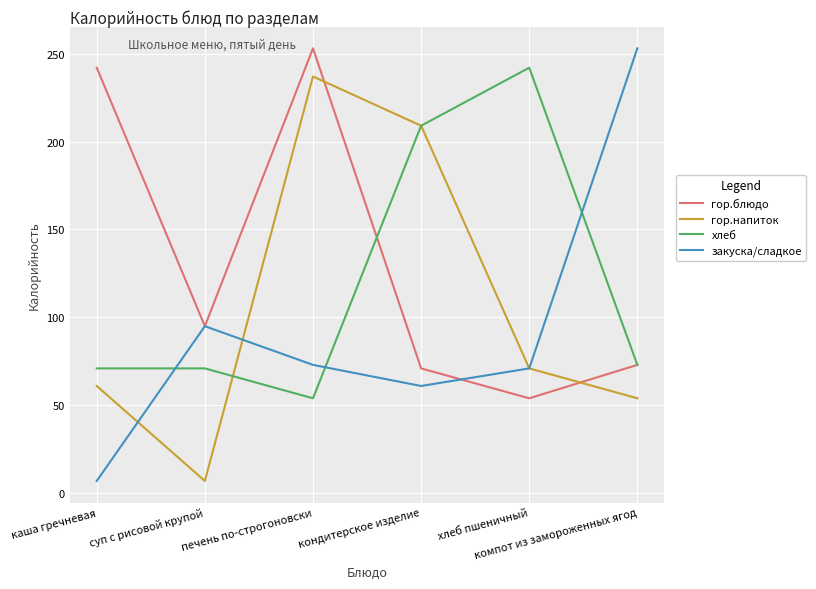

List the series in order of their overall mean, highest first.

гор.блюдо, хлеб, гор.напиток, закуска/сладкое